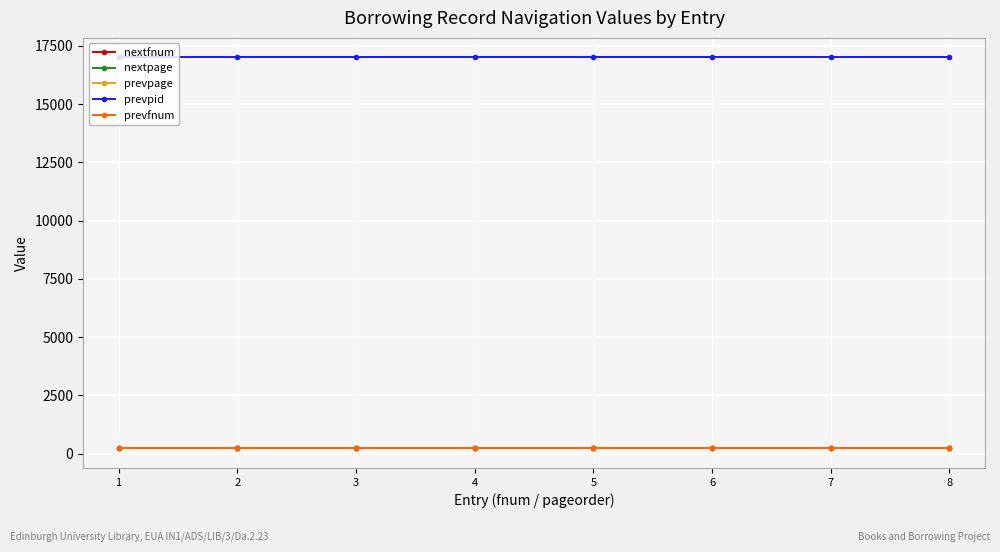

Is this an area chart (filled region under the line)?

No